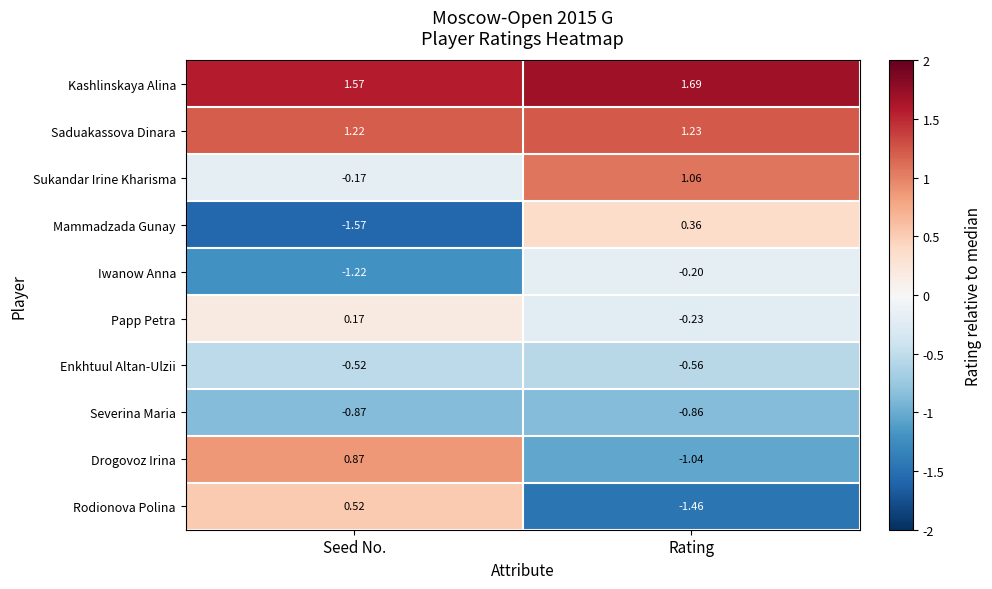

At Seed No., list the series in order from largest to smallest.

Kashlinskaya Alina, Saduakassova Dinara, Drogovoz Irina, Rodionova Polina, Papp Petra, Sukandar Irine Kharisma, Enkhtuul Altan-Ulzii, Severina Maria, Iwanow Anna, Mammadzada Gunay